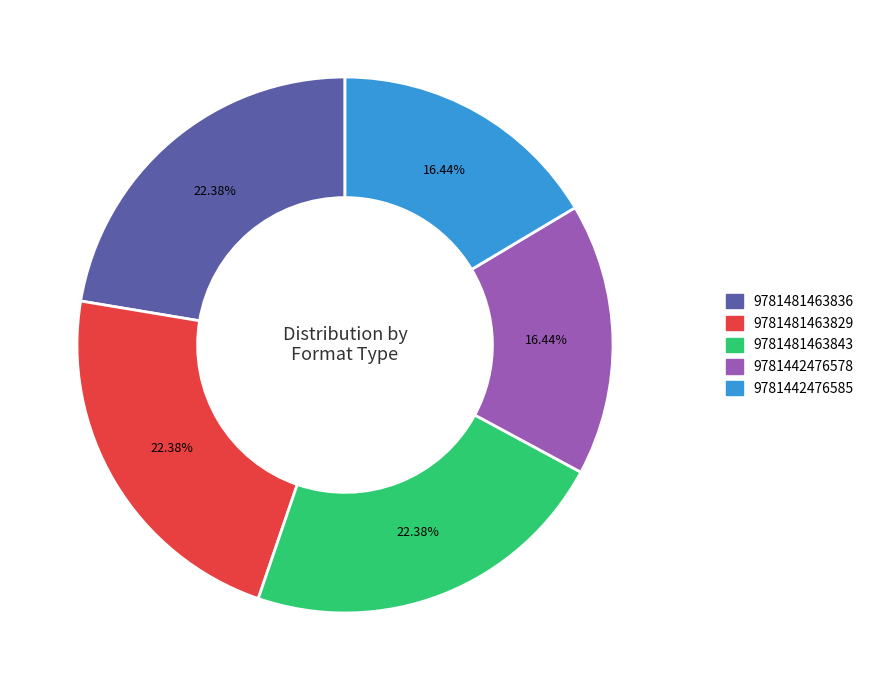

Between 9781481463836 and 9781442476578, which is larger?

9781481463836